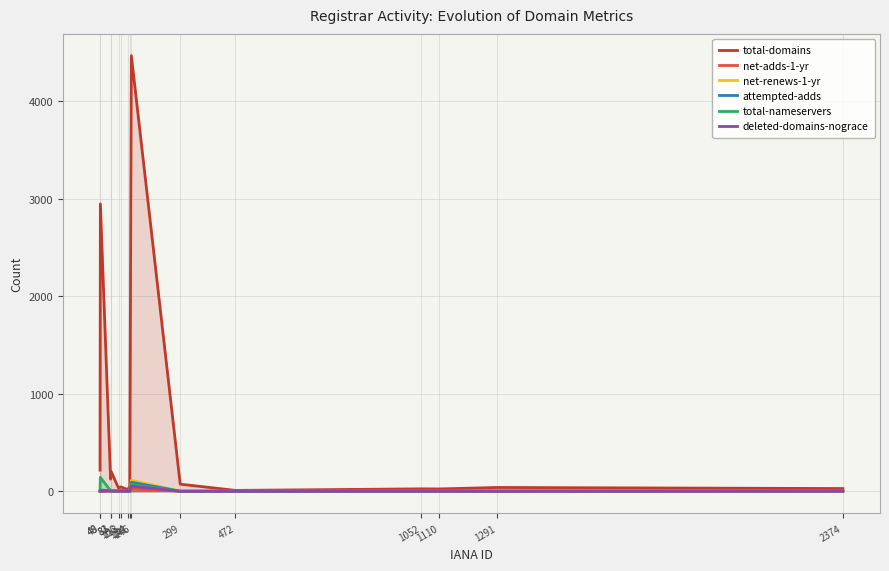

How many data points in net-adds-1-yr are above 1?

7